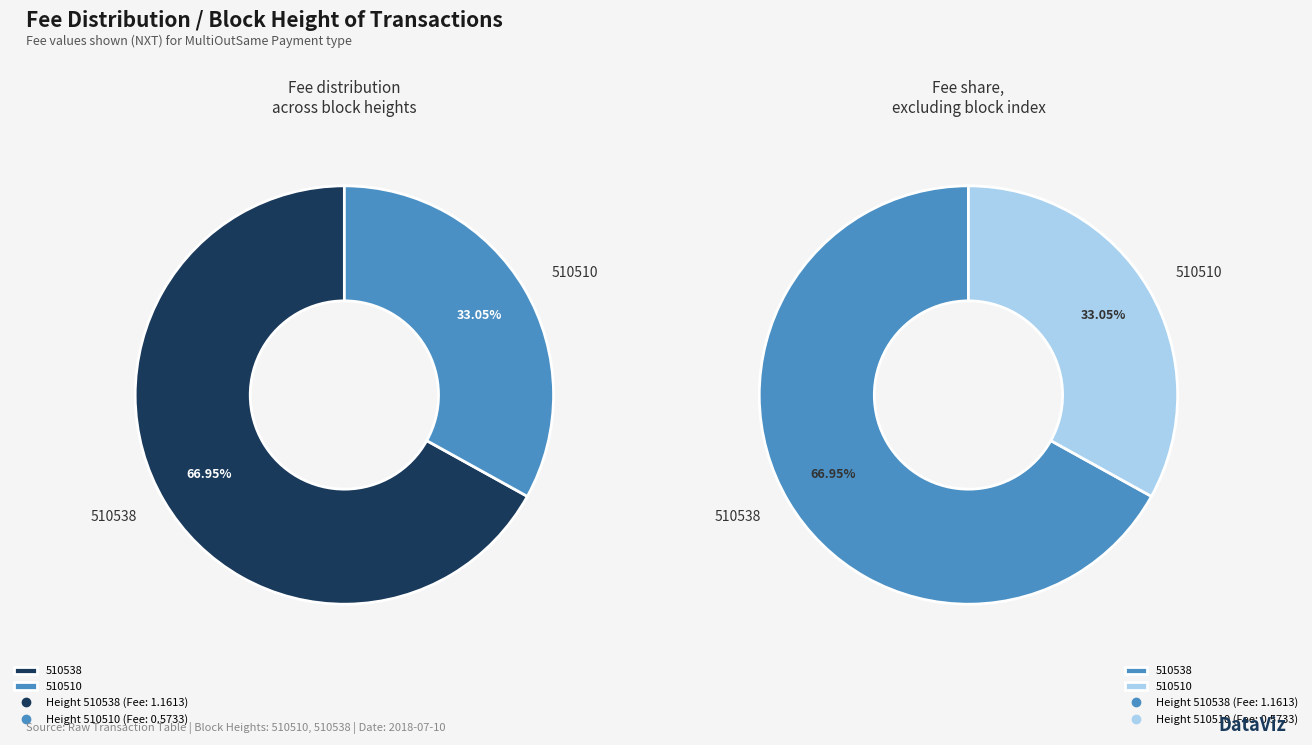

Is the sum of 510510 and 510538 greater than half?

Yes